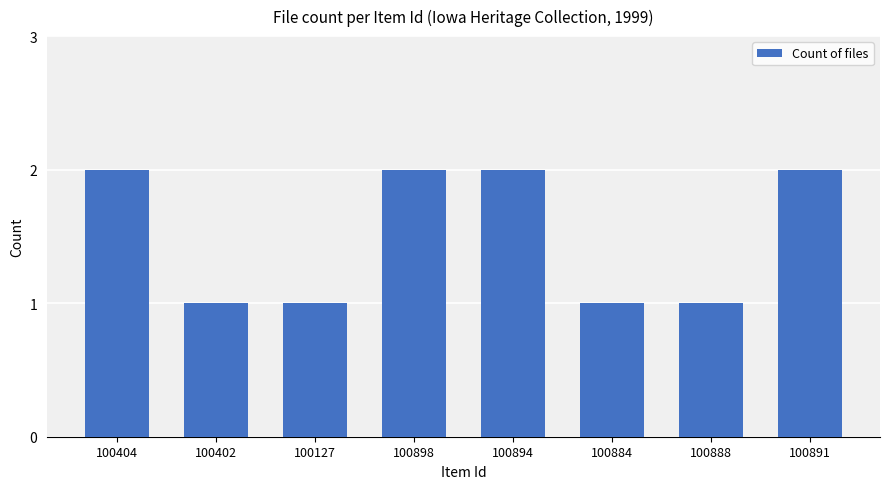

Approximately how many times larger is the value at 100127 compared to 100884?

1.0